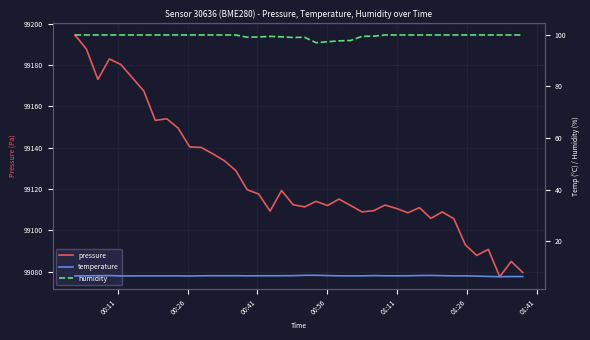

What is the greatest value displayed?

99194.5